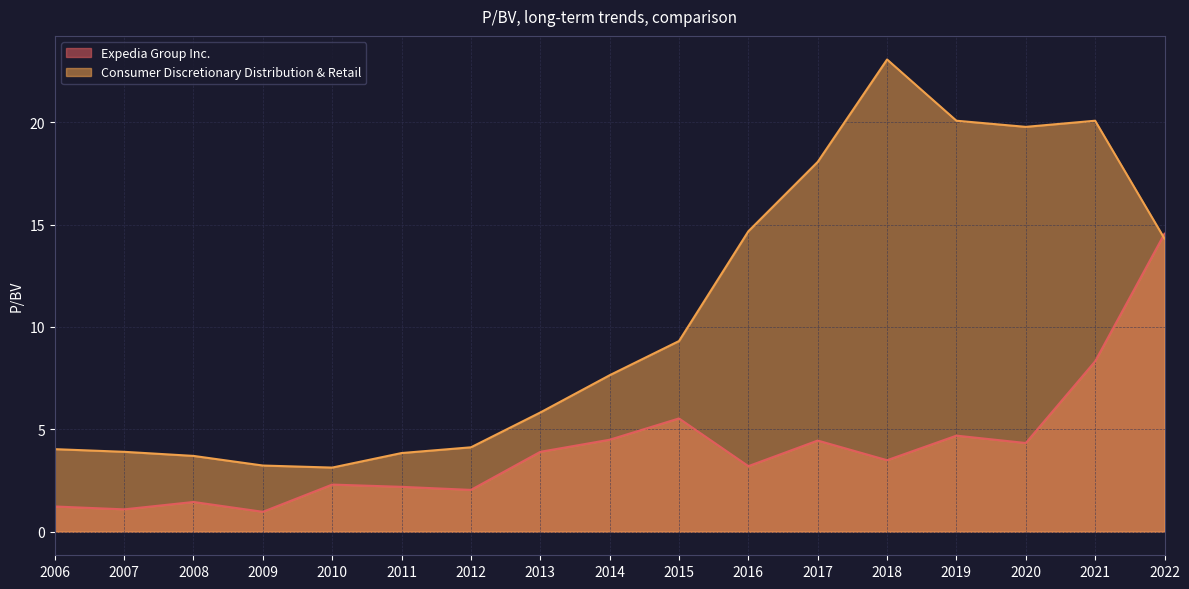

How many values in the Expedia Group Inc. series are below 3?

7